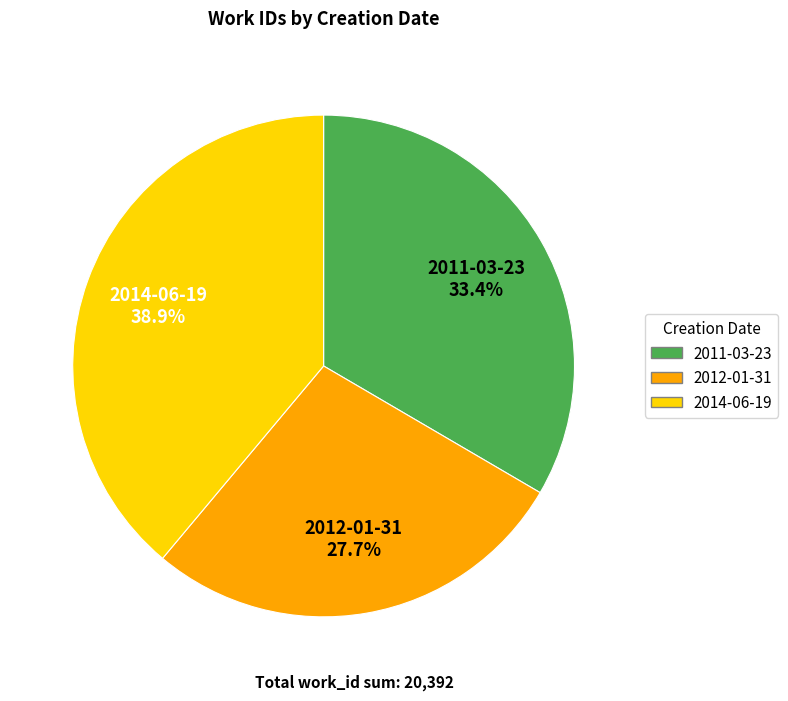

True or false: 2014-06-19 accounts for 39% of the total.

True